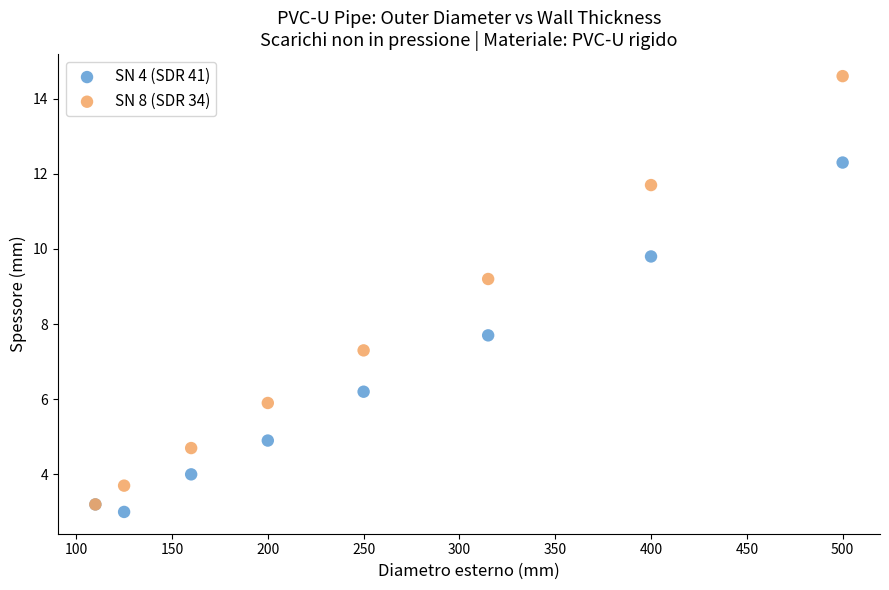

What are all the series names shown in the legend?

SN 4 (SDR 41), SN 8 (SDR 34)